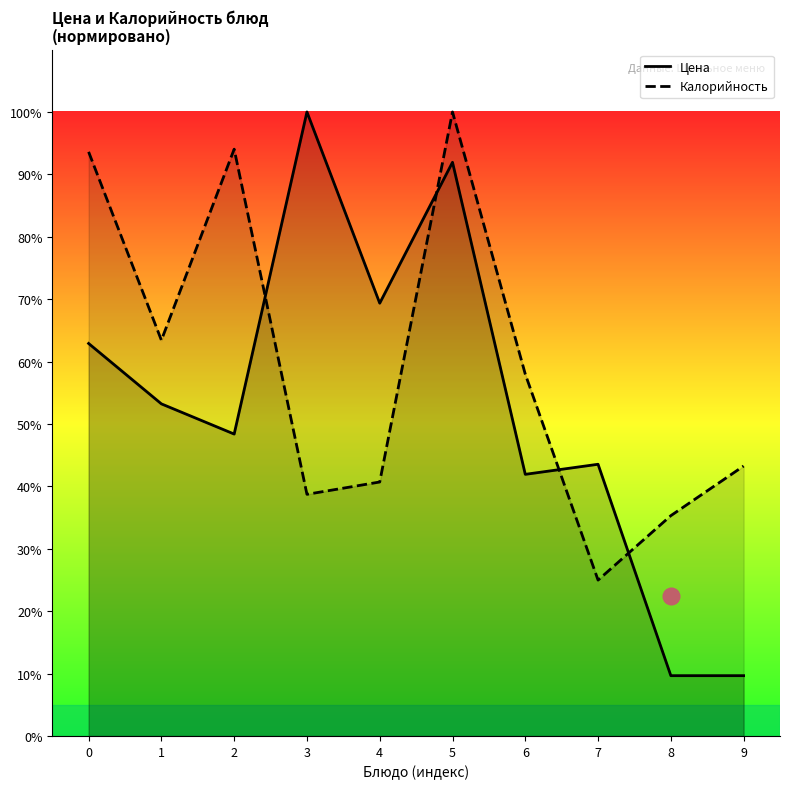

How many lines are shown in the chart?

2